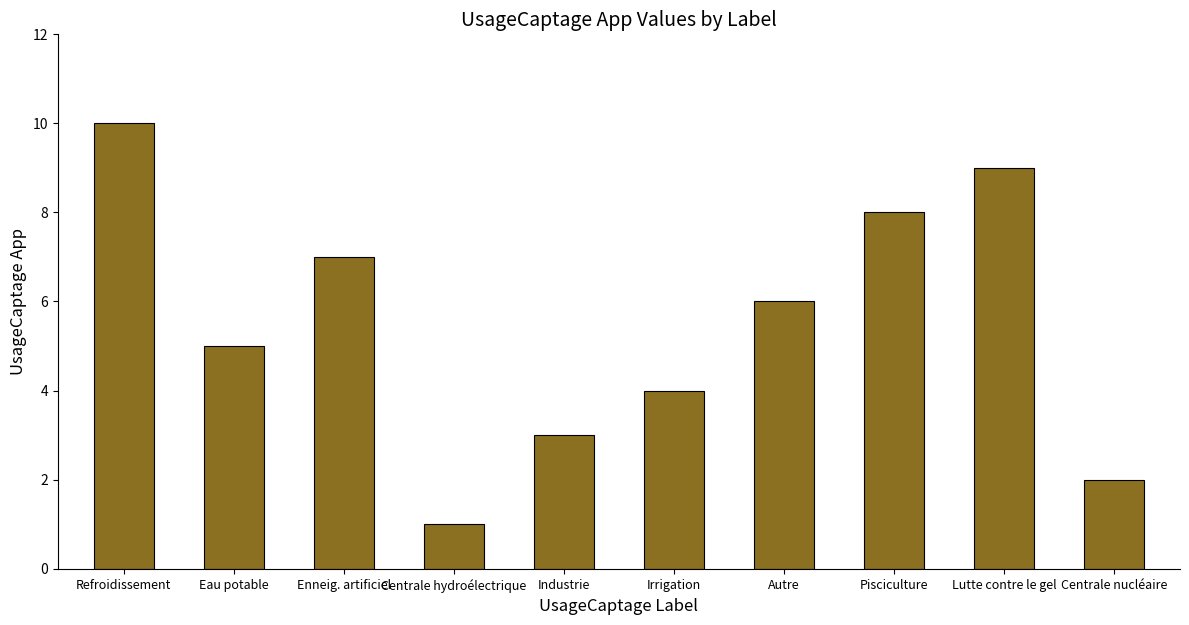

What is the smallest value displayed?

1